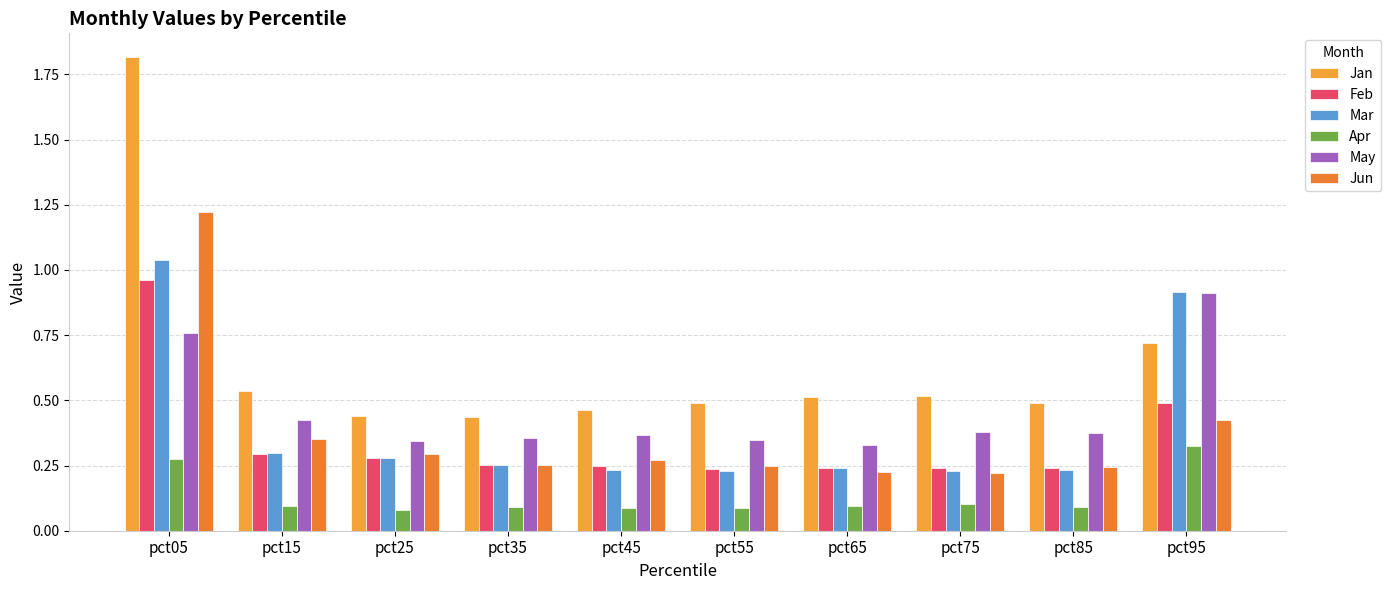

Are the bars grouped side by side (vs. stacked)?

Yes